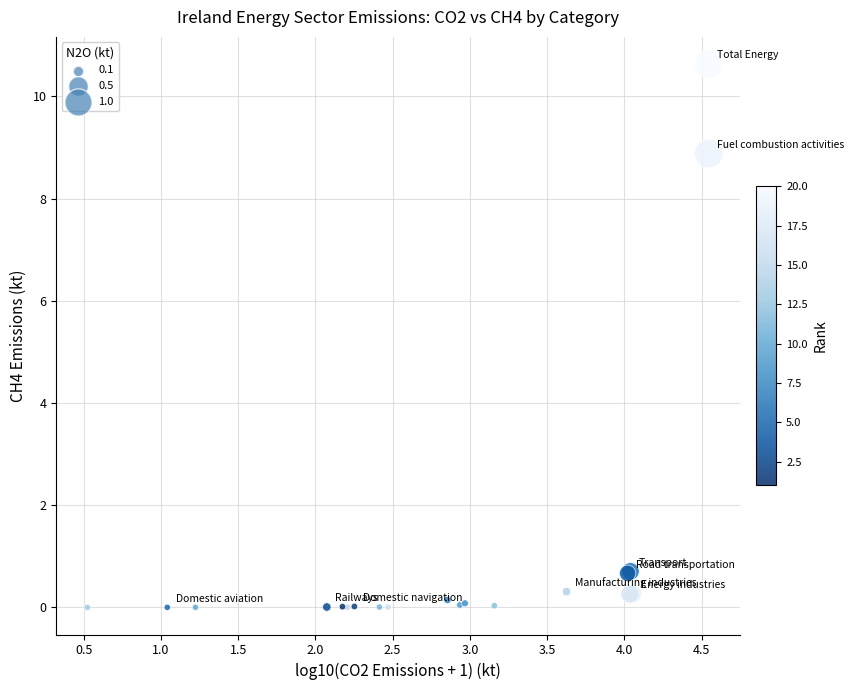

What Y value in the scatter plot is closest to 5?

8.9